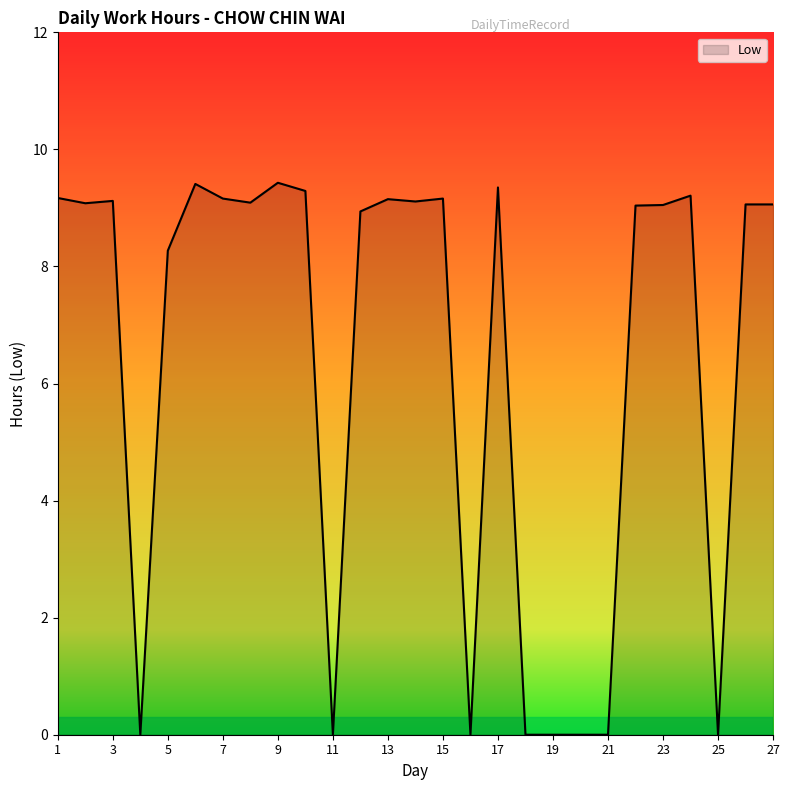

What is the difference between the maximum and minimum values?

9.4